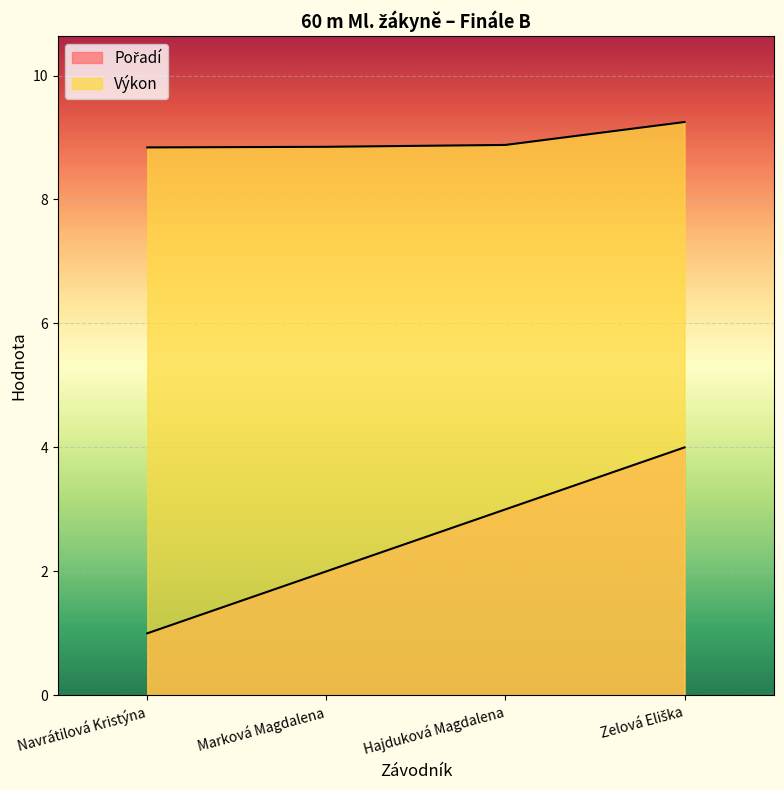

Is it true that Pořadí equals 0.5 at Navrátilová Kristýna?

False